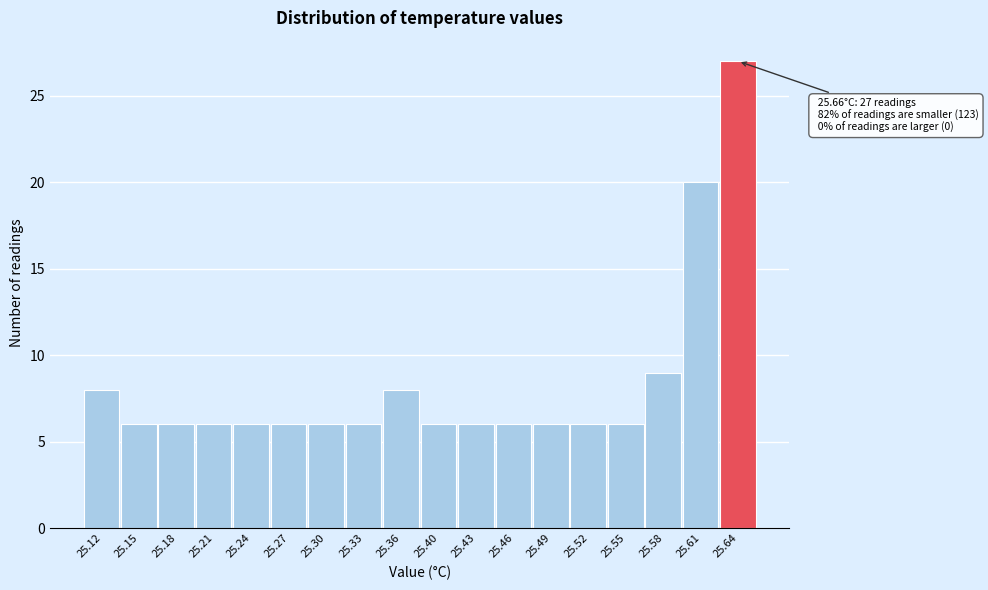

Over which range of the x-axis is the bar tallest?

25.630 to 25.660